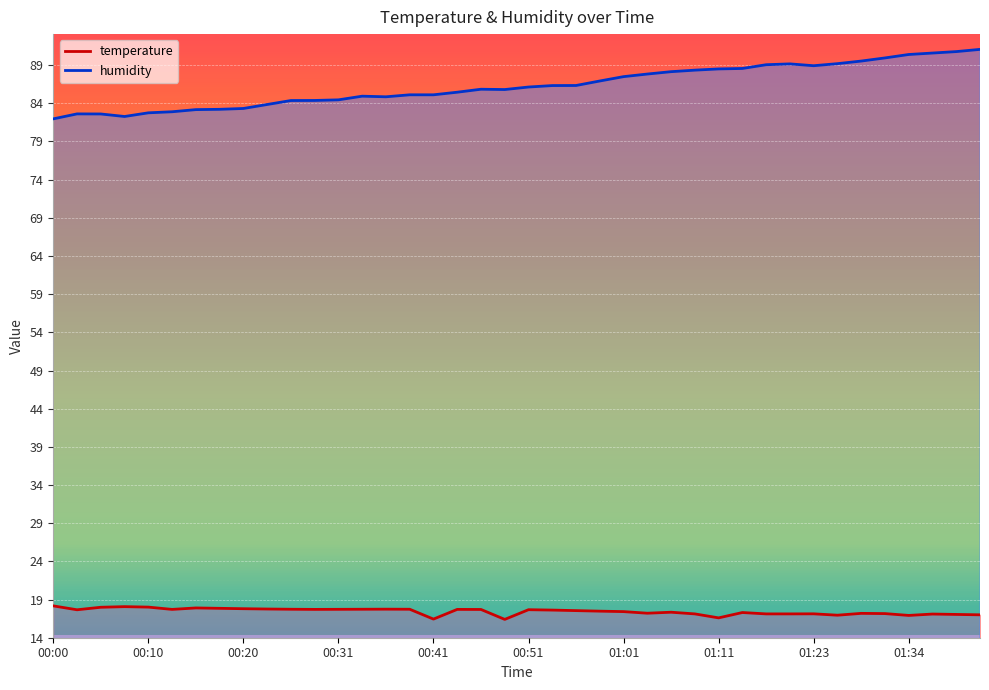

What is the difference between the maximum and minimum values in the humidity series?

9.1